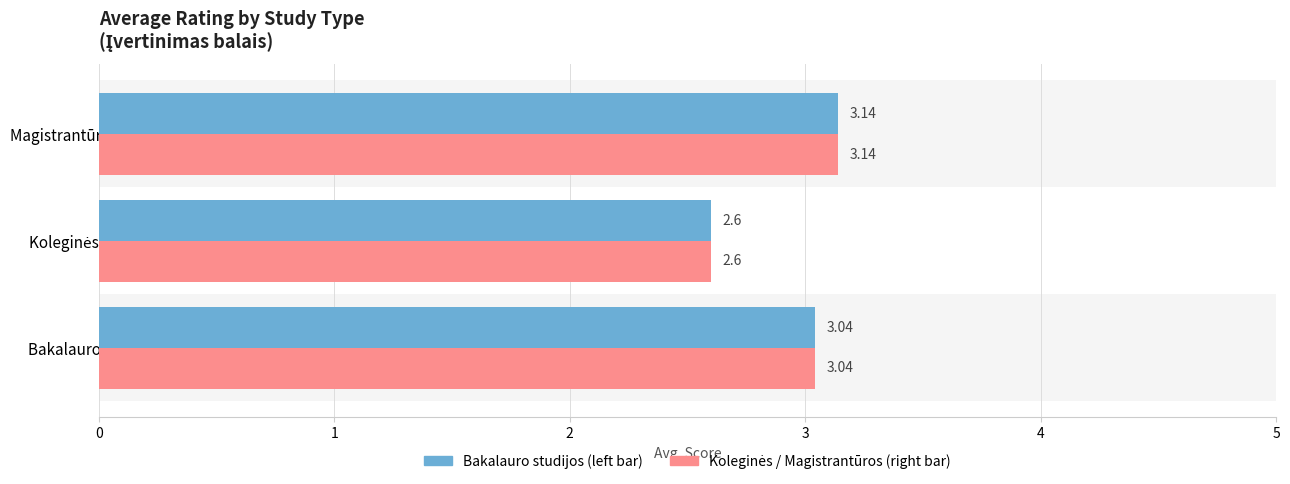

What is the ratio of the value at Magistrantūros studijos to the value at Bakalauro studijos?

1.0